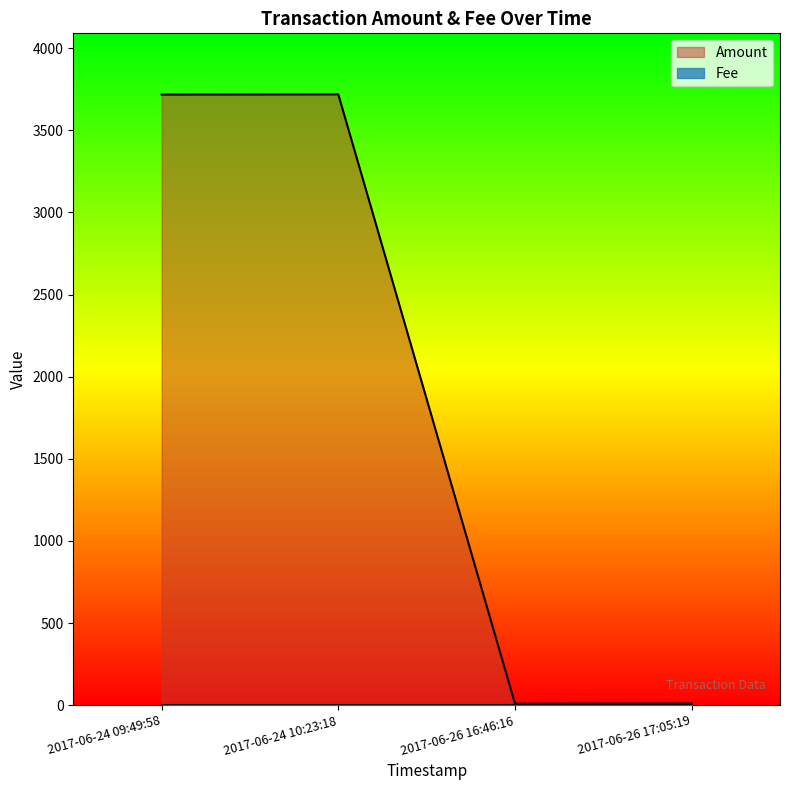

How many points are higher than both their immediate neighbors (excluding endpoints)?

1